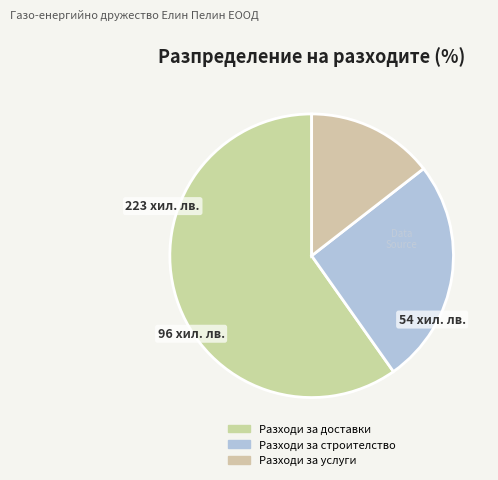

How much of the chart is everything except Разходи за услуги?

85.5%